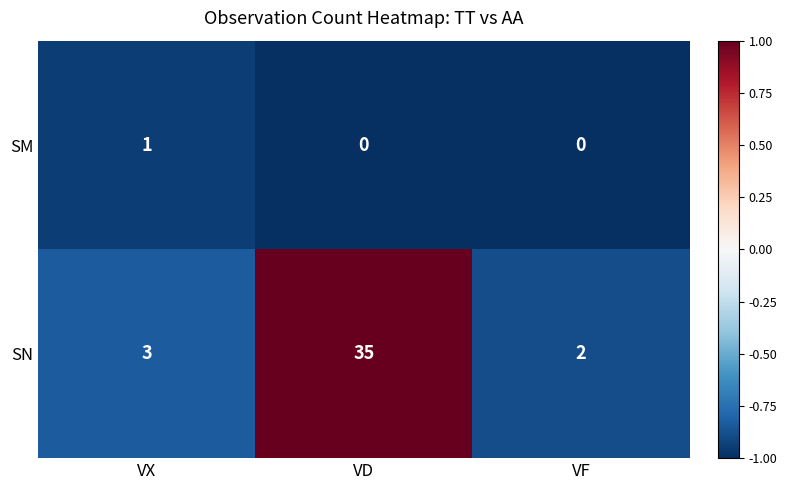

Which series has the largest range (max minus min)?

SN